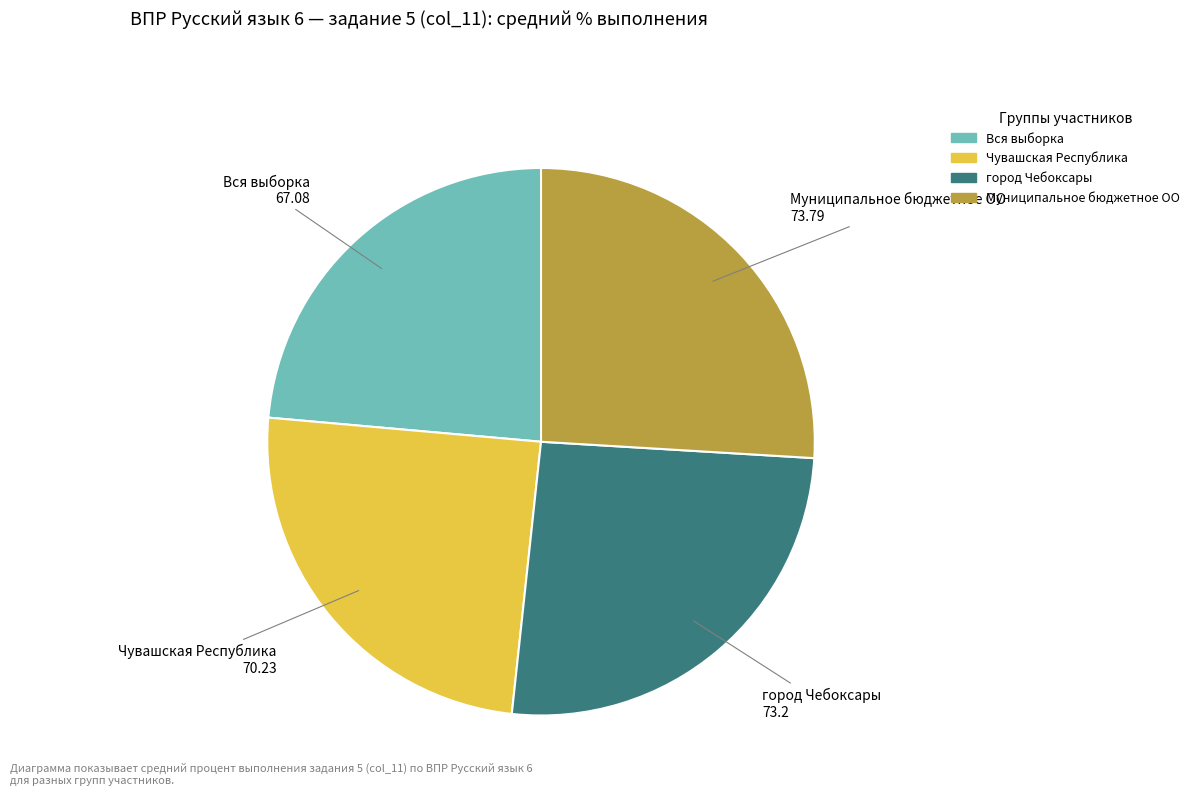

The Муниципальное бюджетное ОО slice represents 26% of the pie. True or false?

True